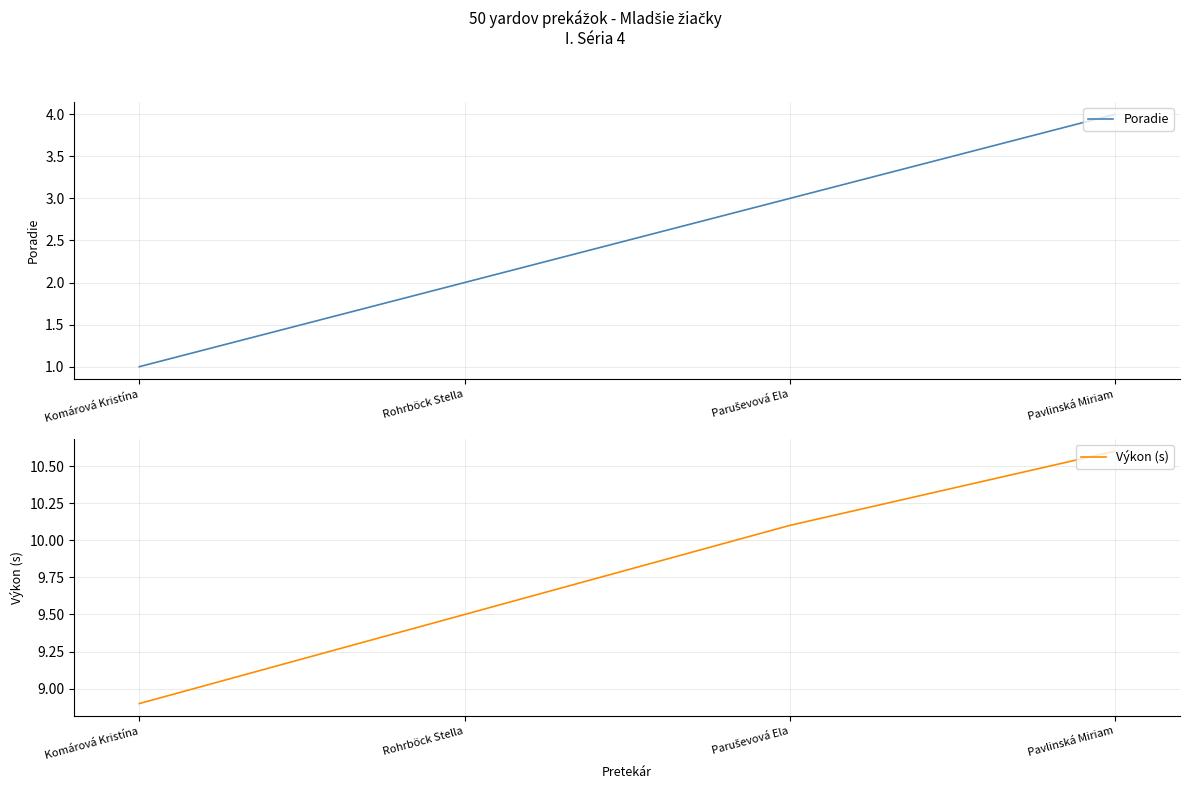

Rank the series by their average value, from highest to lowest.

Výkon (s), Poradie